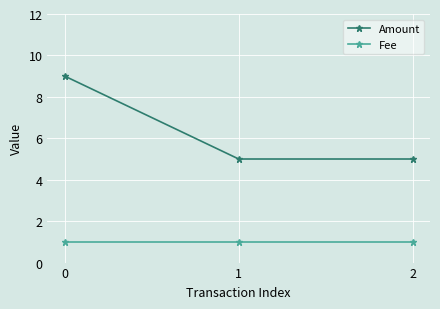

Which series has the largest total across all categories?

Amount